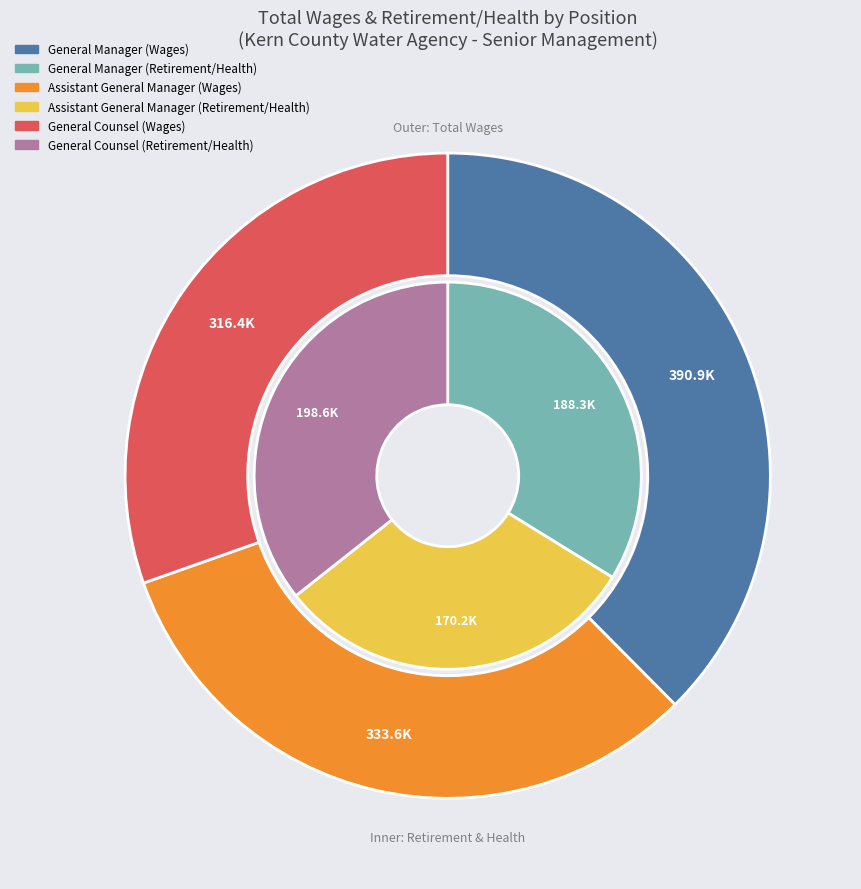

What percentage do General Manager and Assistant General Manager together represent?

69.6%